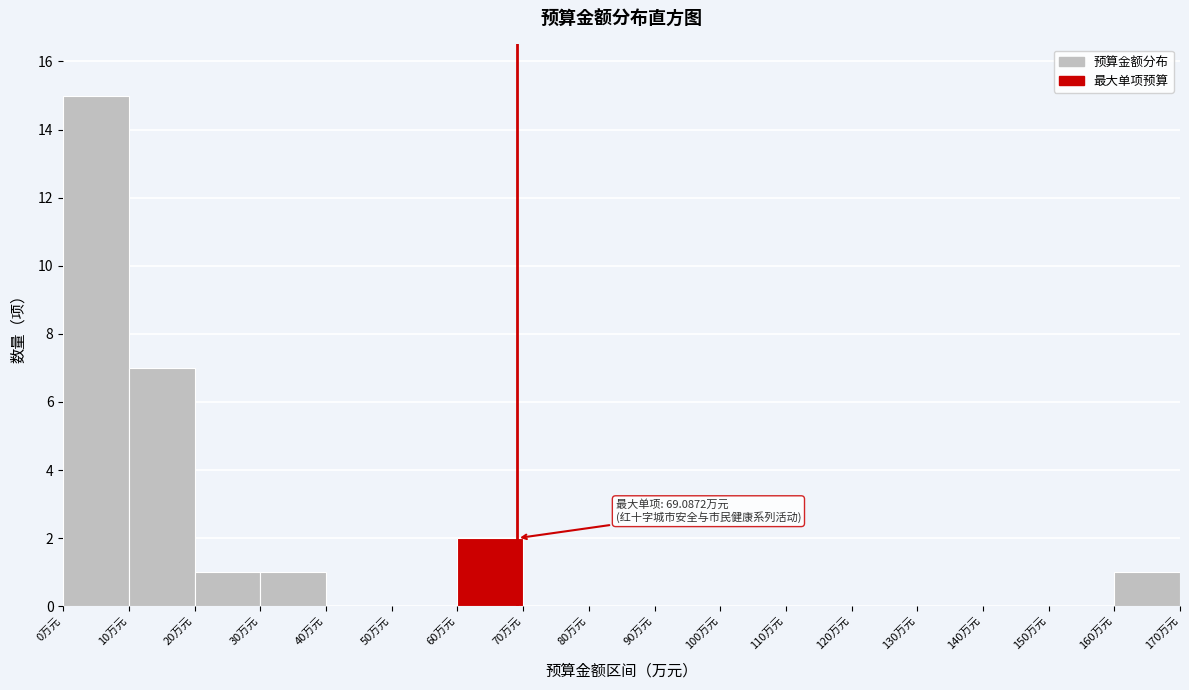

Which range on the x-axis has the tallest bar?

0 to 10